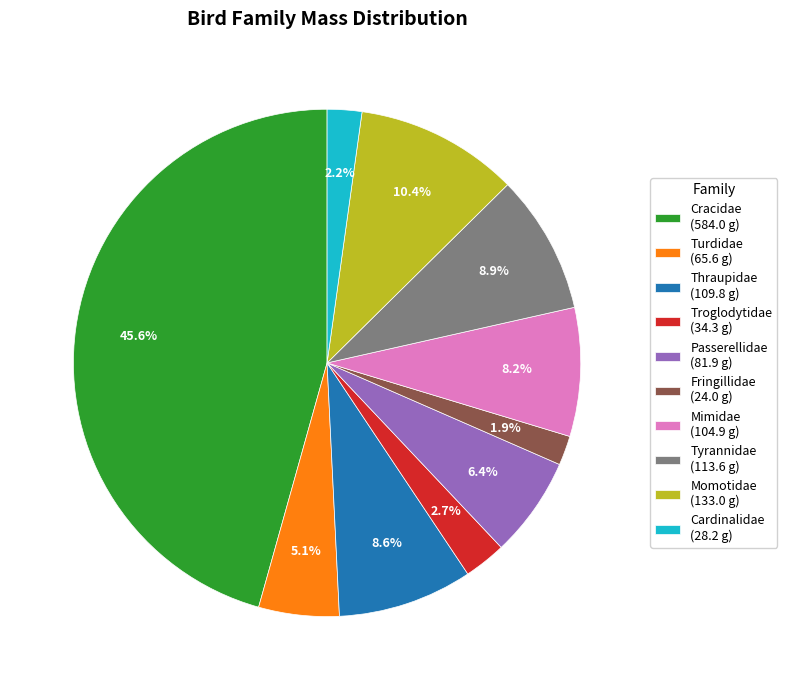

True or false: Turdidae accounts for 13% of the total.

False